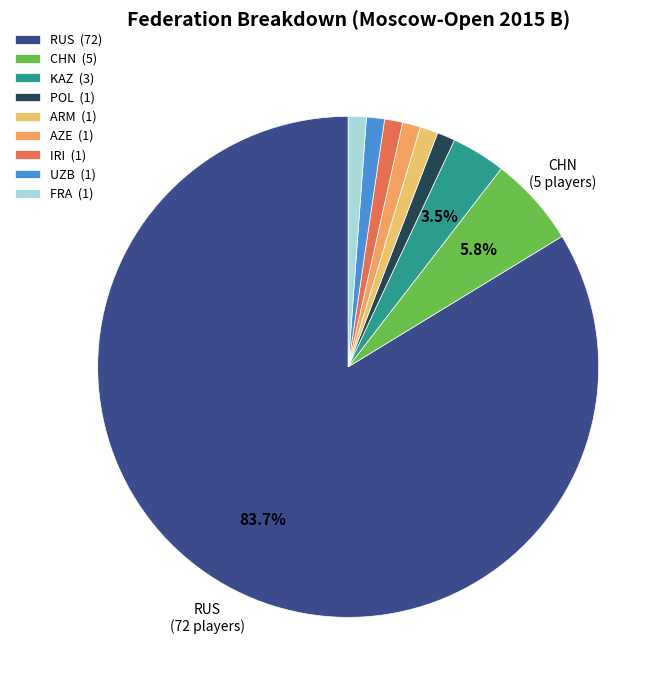

Rank the categories by value from highest to lowest.

RUS, CHN, KAZ, POL, ARM, AZE, IRI, UZB, FRA